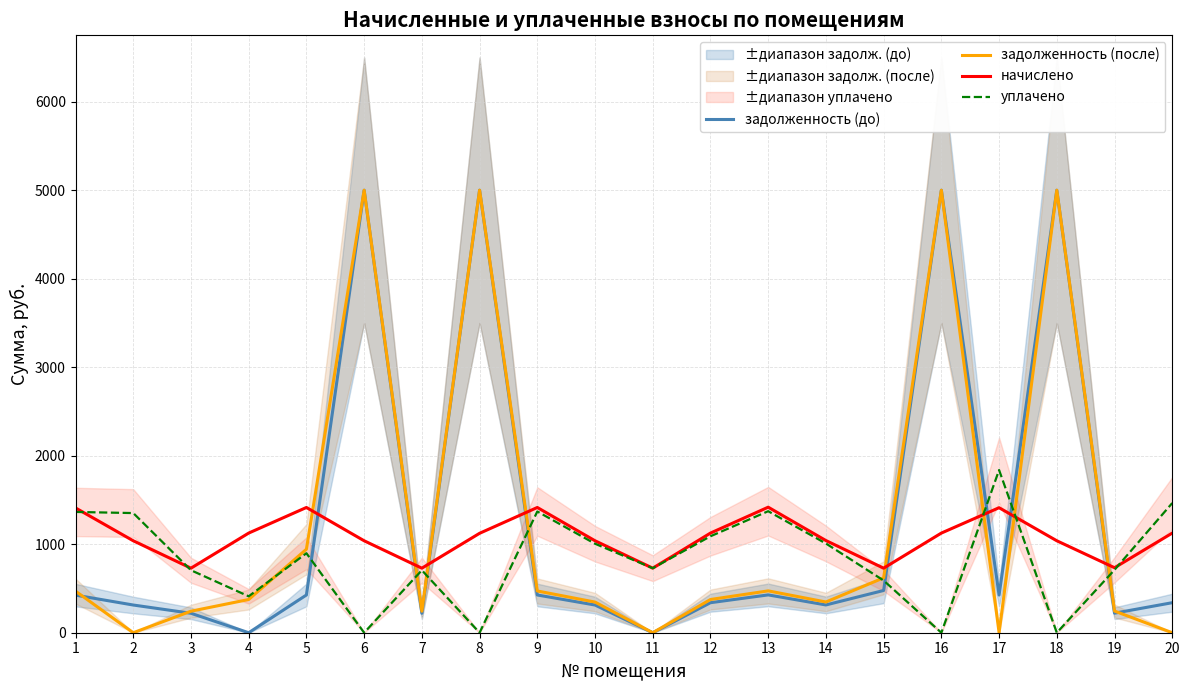

What value does the задолженность (после) series have at 14?

347.2